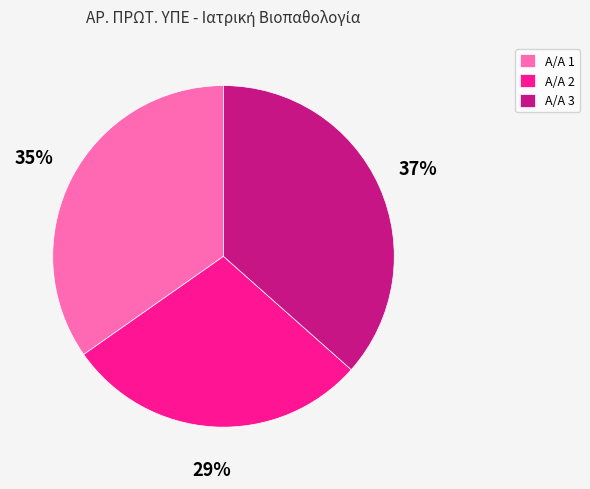

What is the ratio of the value at Α/Α 3 to the value at Α/Α 1?

1.1